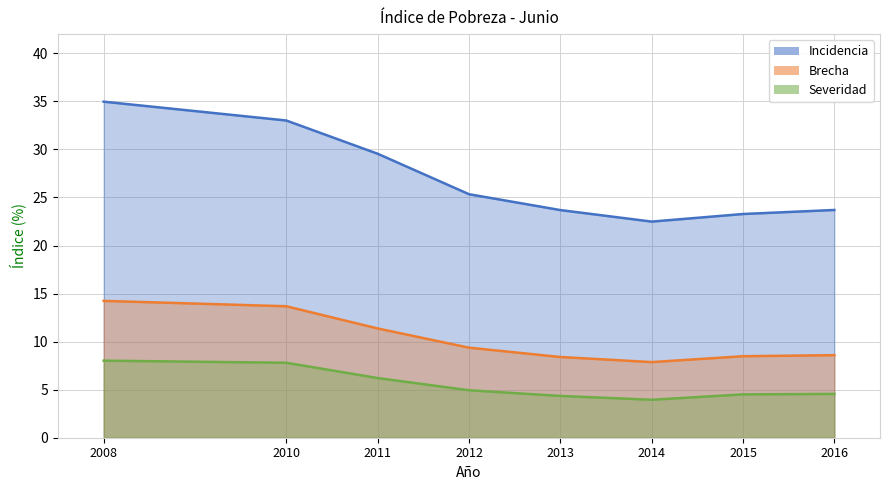

Reading right to left, list all the values displayed in this chart.

Incidencia: 2016=23.7	2015=23.3	2014=22.5	2013=23.7	2012=25.3	2011=29.6	2010=33.0	2008=35.0
Brecha: 2016=8.6	2015=8.5	2014=7.9	2013=8.4	2012=9.4	2011=11.4	2010=13.7	2008=14.2
Severidad: 2016=4.6	2015=4.5	2014=4.0	2013=4.3	2012=4.9	2011=6.2	2010=7.8	2008=8.0